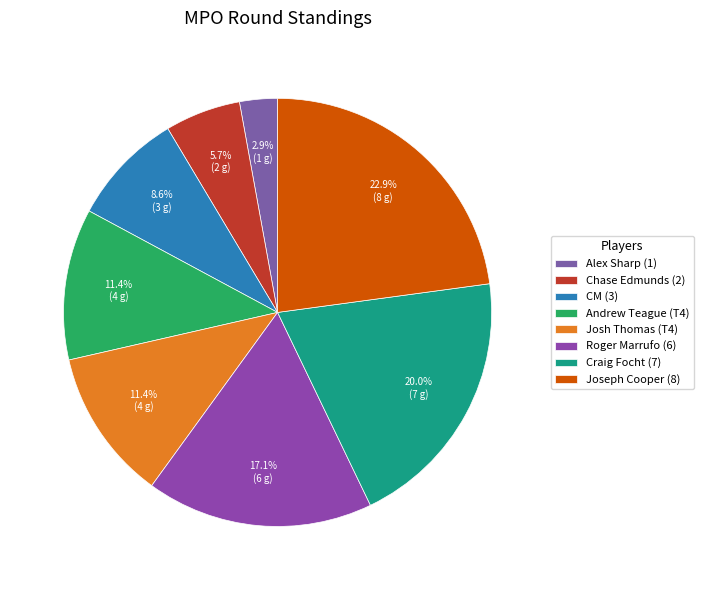

How many segments does this pie chart have?

8